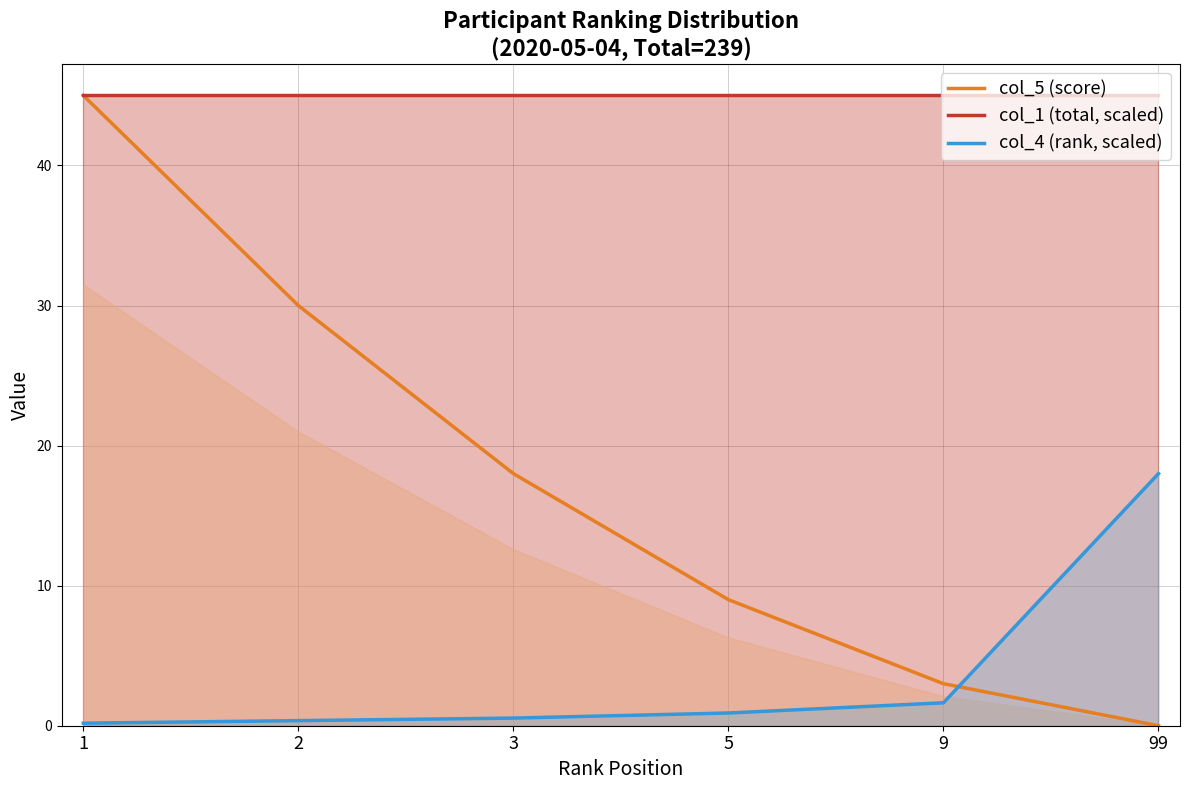

The col_1 (total, scaled) series shows 45.0 at 3. True or false?

True